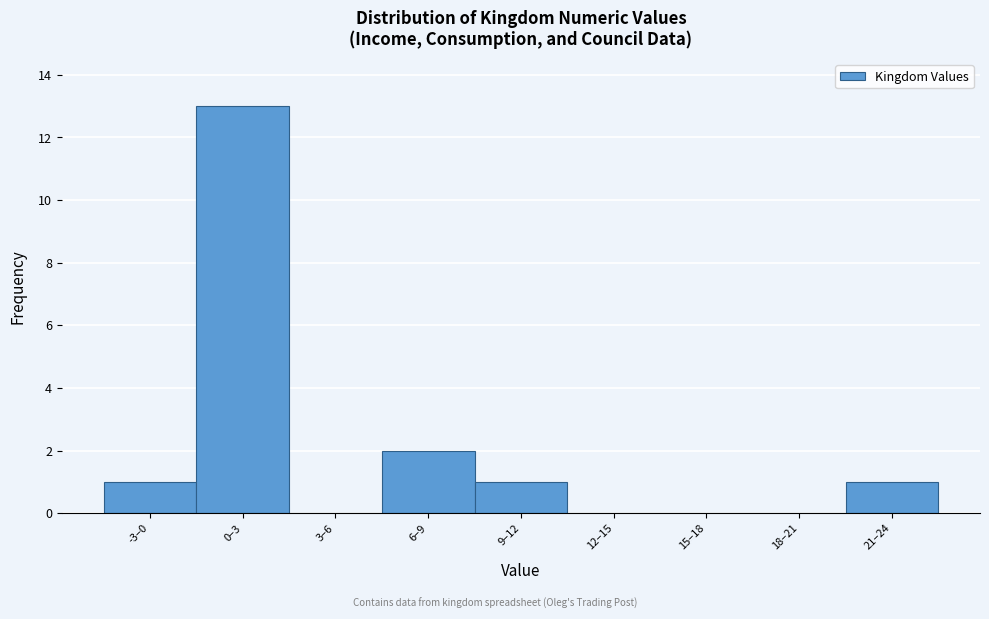

Reading left to right, list all the values displayed in this chart.

-3–0=1	0–3=13	3–6=0	6–9=2	9–12=1	12–15=0	15–18=0	18–21=0	21–24=1